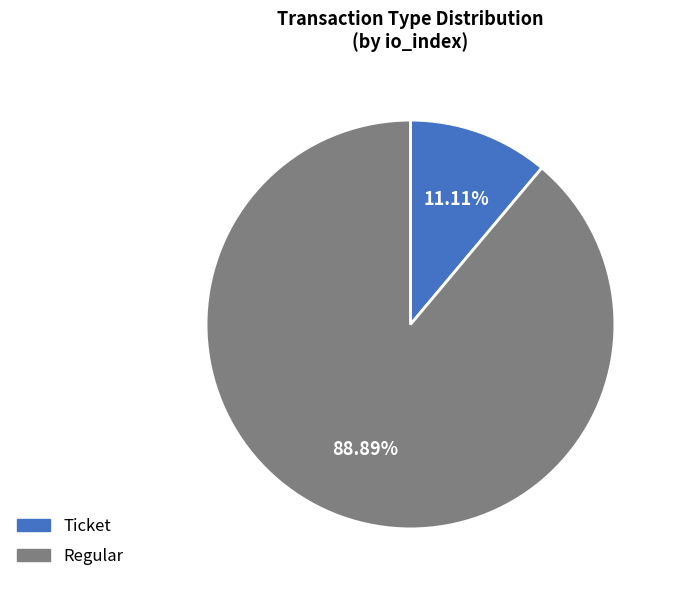

Rank the categories by value from highest to lowest.

Regular, Ticket